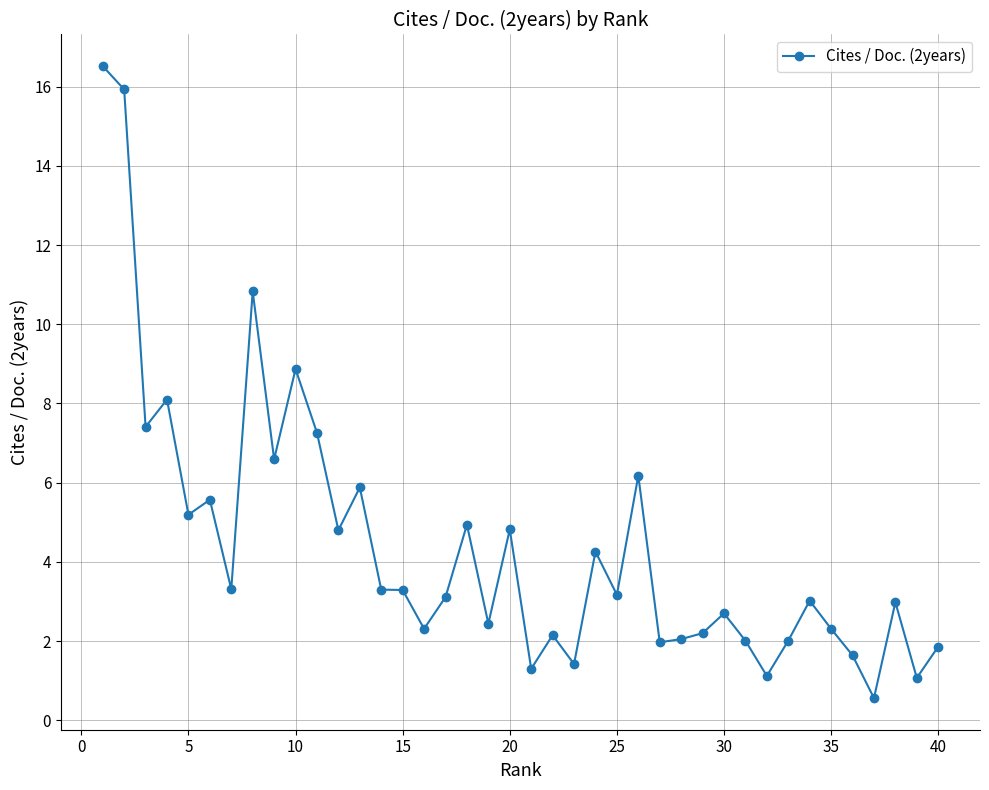

How many data points does each series have?

40